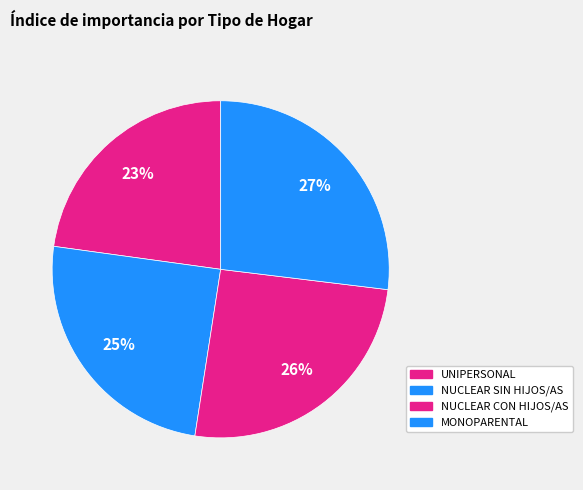

How many slices are in this pie chart?

4